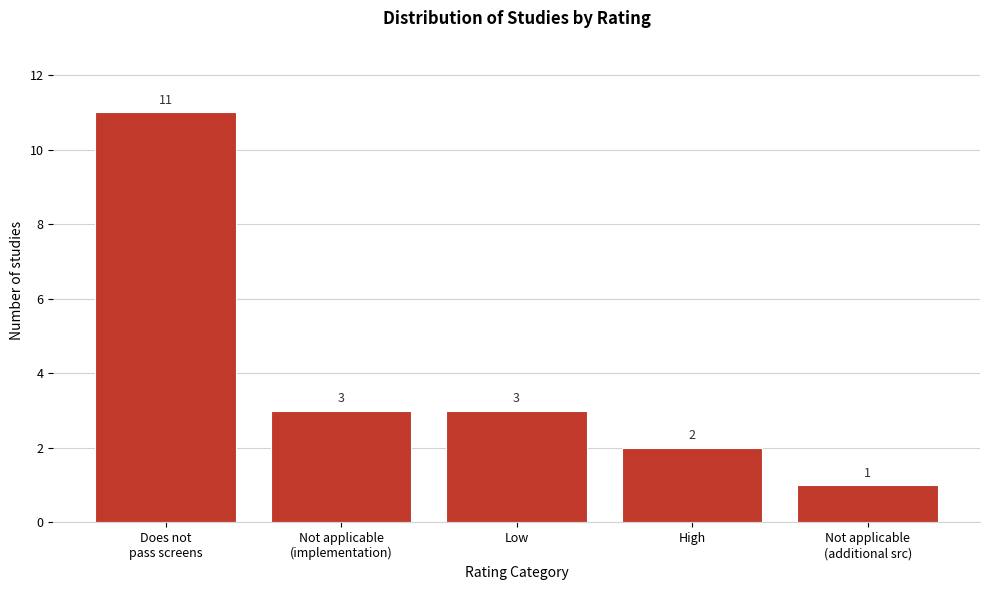

Reading left to right, extract all data points from this chart.

11	3	3	2	1